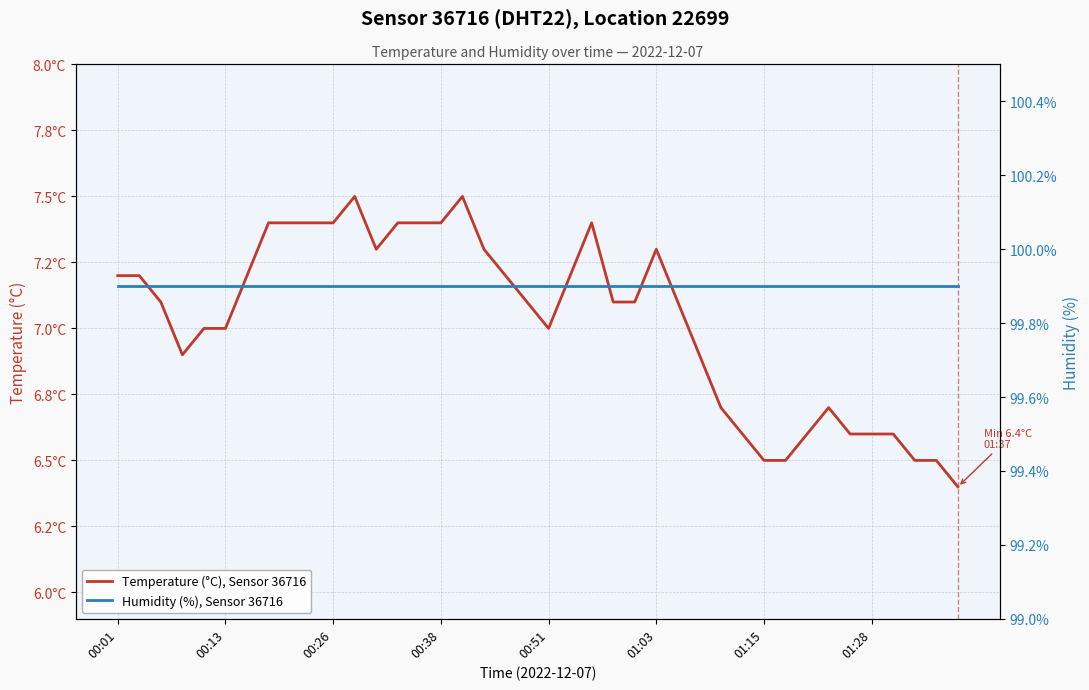

What is the approximate value of Temperature (°C), Sensor 36716 at 34?

6.6